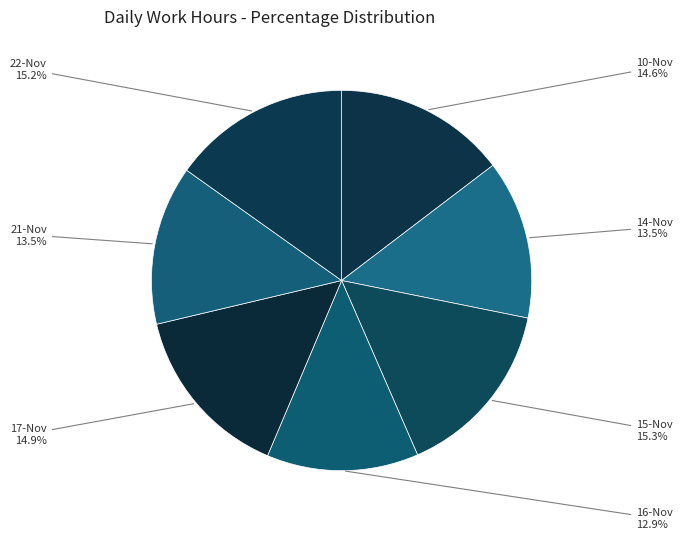

Which category has the smallest portion of the pie?

16-Nov